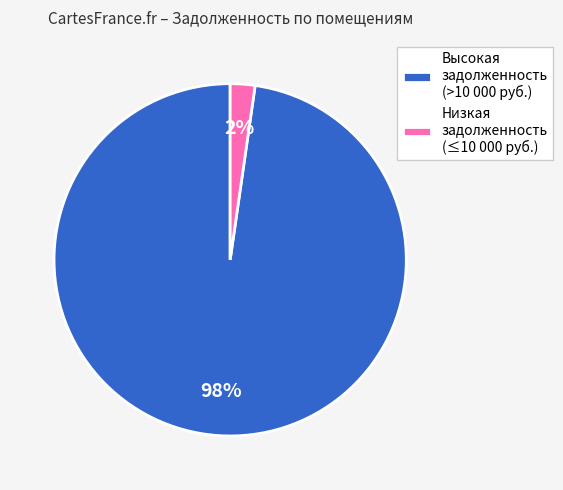

Is the sum of Низкая задолженность (≤10 000 руб.) and Высокая задолженность (>10 000 руб.) greater than half?

Yes